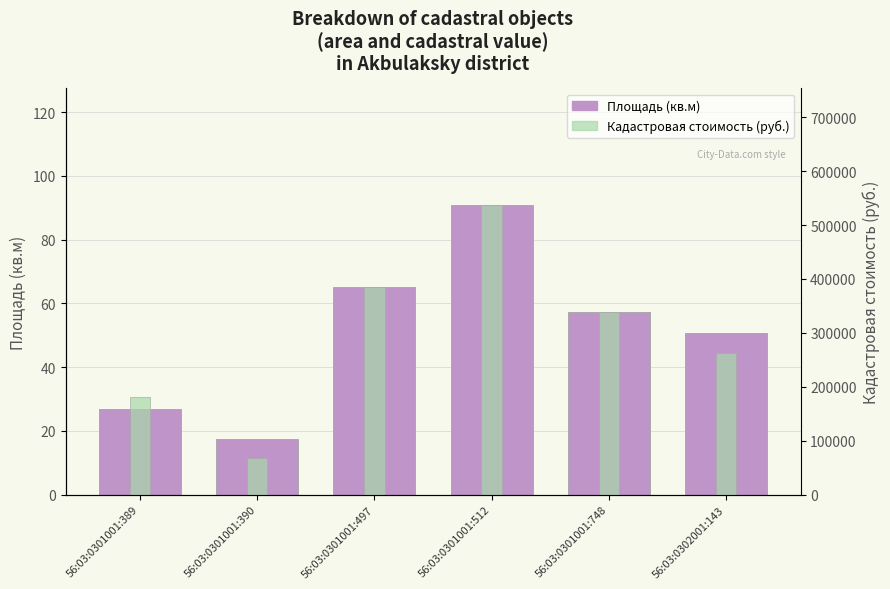

What is the maximum value shown in the chart?

538065.7